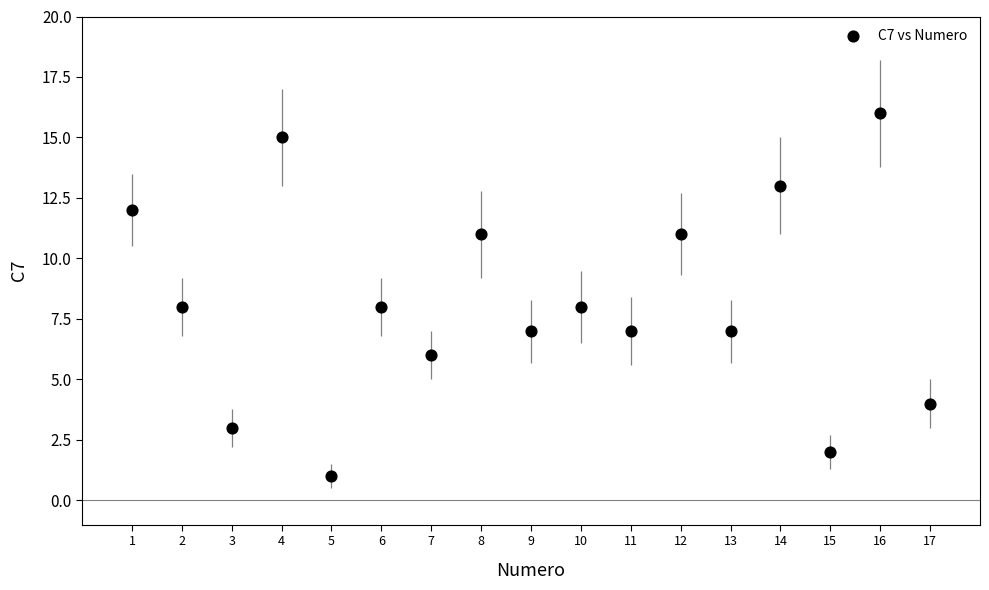

What is the range of X values (max minus min)?

16